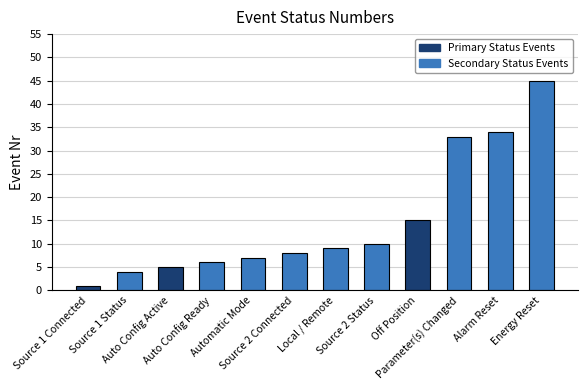

Are the bars grouped side by side (vs. stacked)?

No